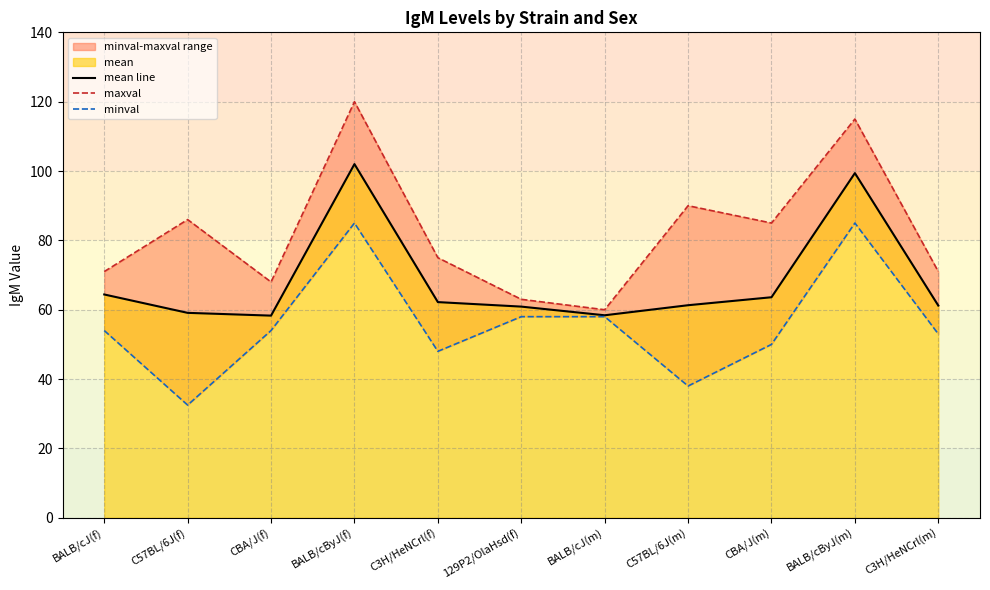

Which series has the largest total across all categories?

maxval